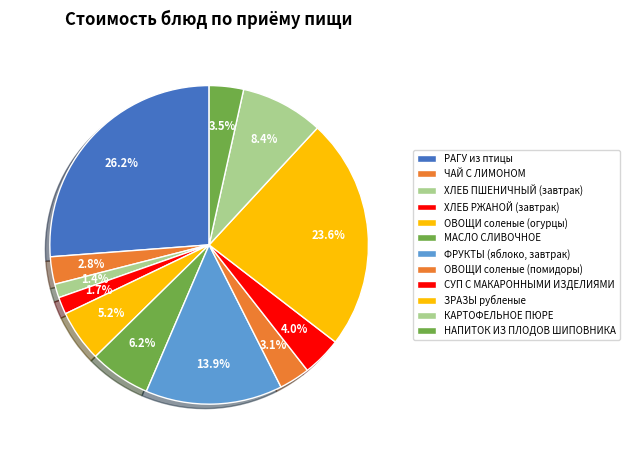

Does any single category account for the majority?

No